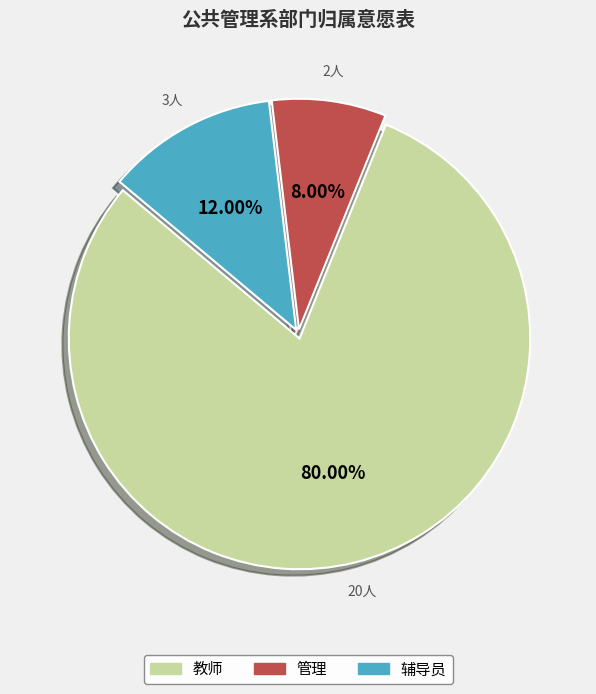

Rank the categories by value from lowest to highest.

管理, 辅导员, 教师